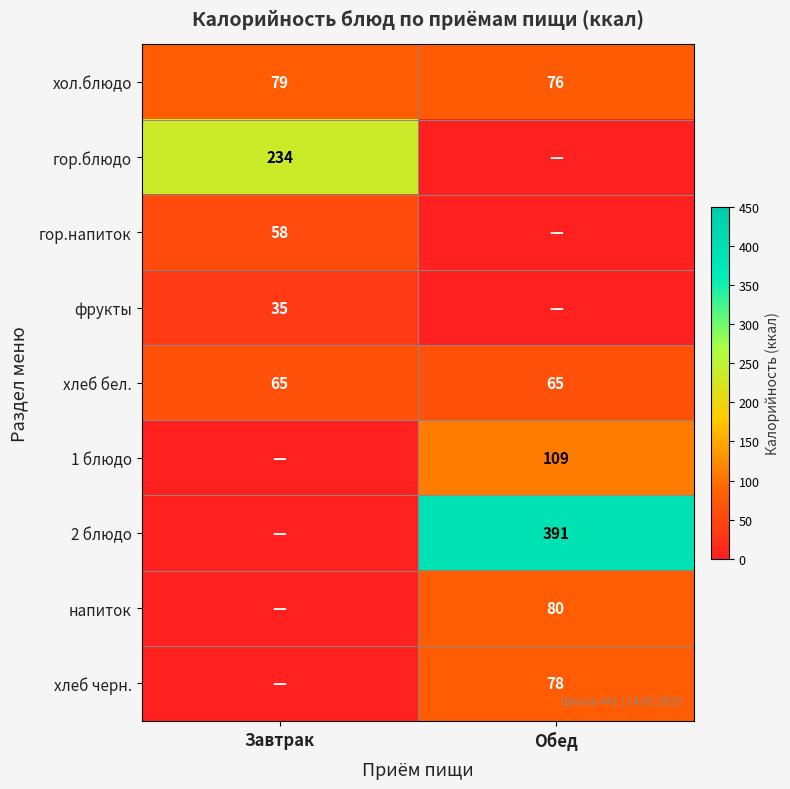

What is the approximate value of хол.блюдо at Обед?

76